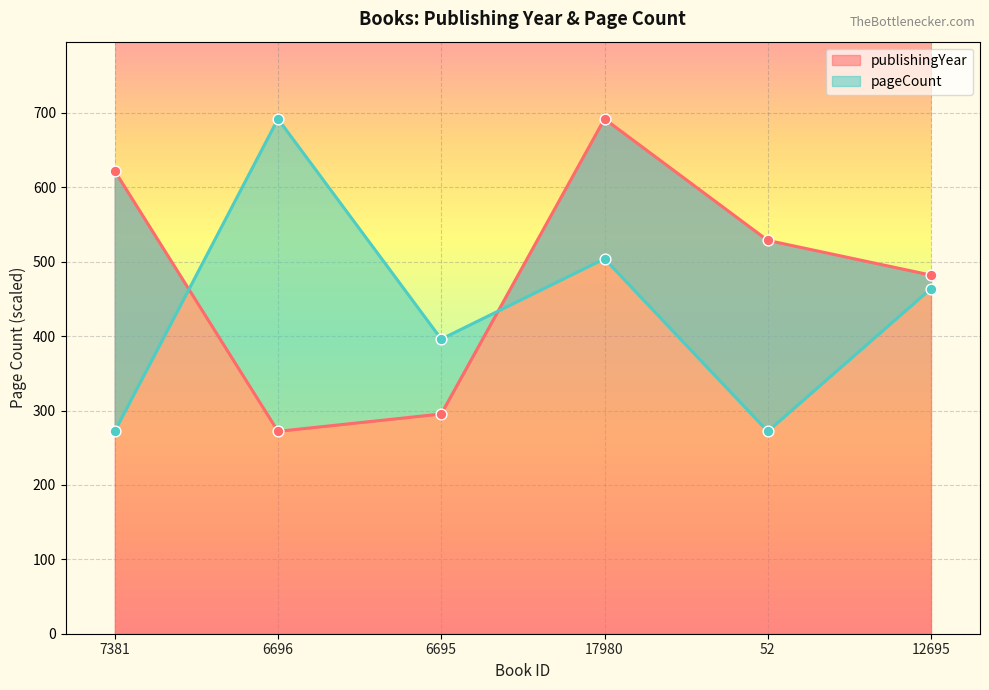

At which category is the sum across all series the highest?

17980